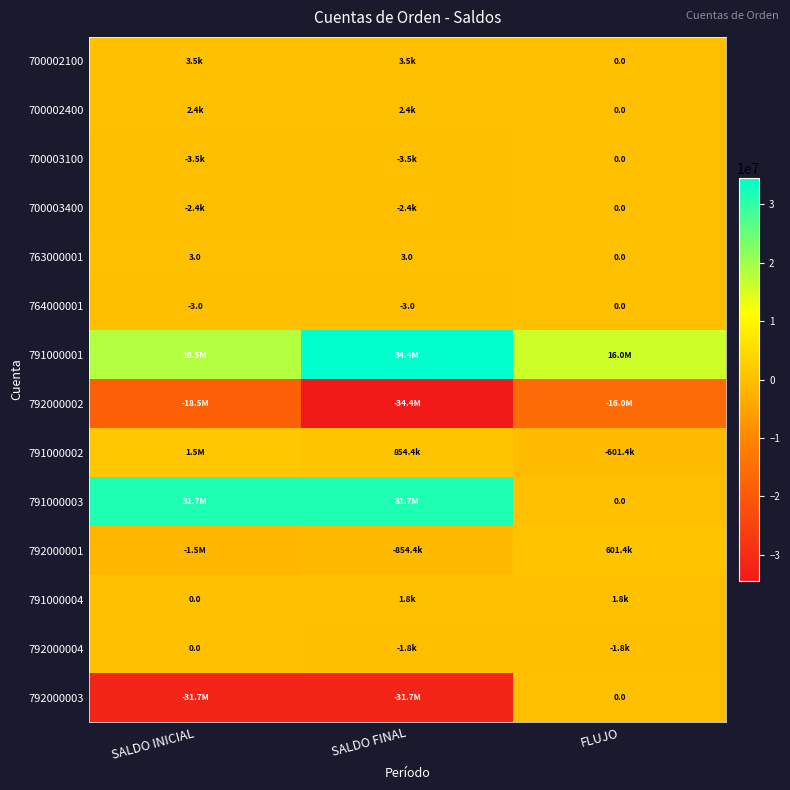

What is the sum of the 700003400 values at FLUJO and SALDO INICIAL?

-2378.2